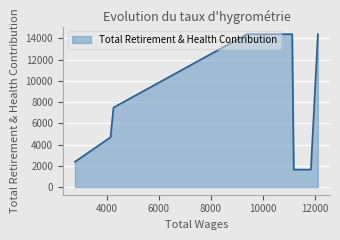

Which category has the lowest value across all series?

11859.0